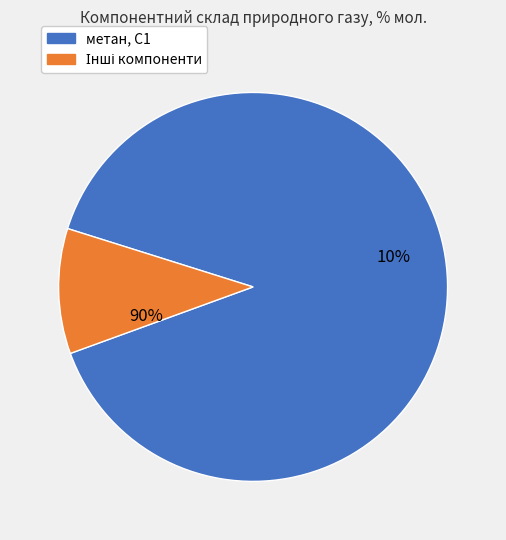

What is the majority slice?

метан, С1